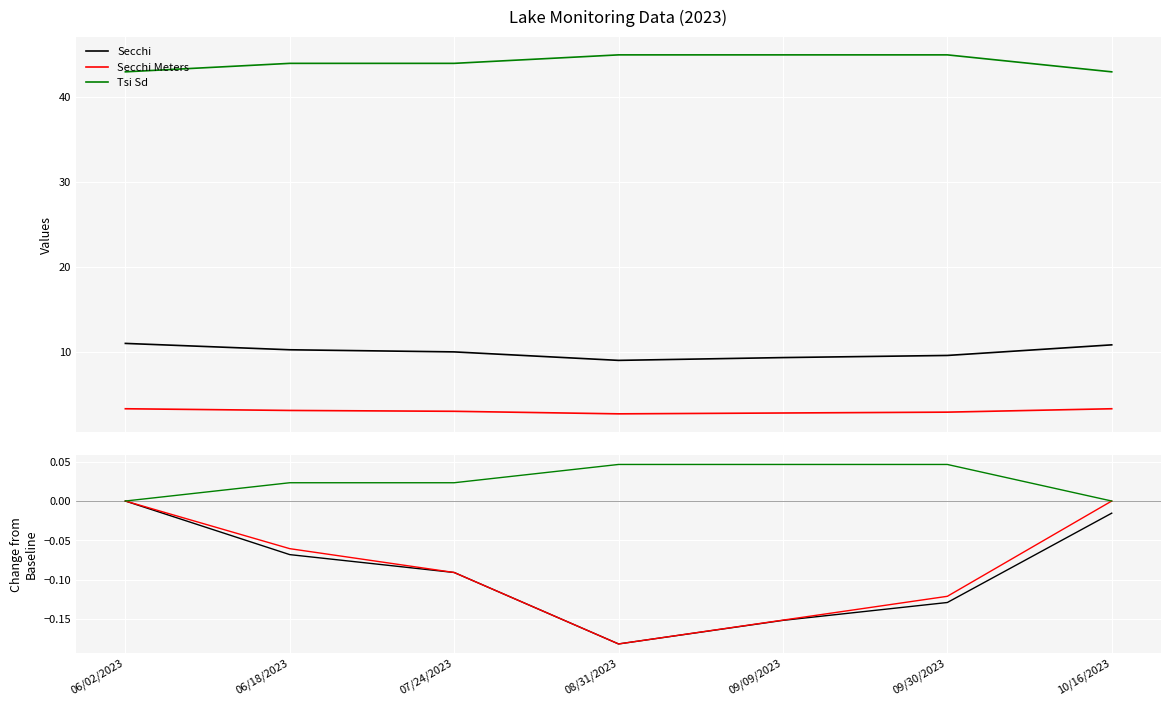

At which category is the sum across all series the highest?

06/02/2023